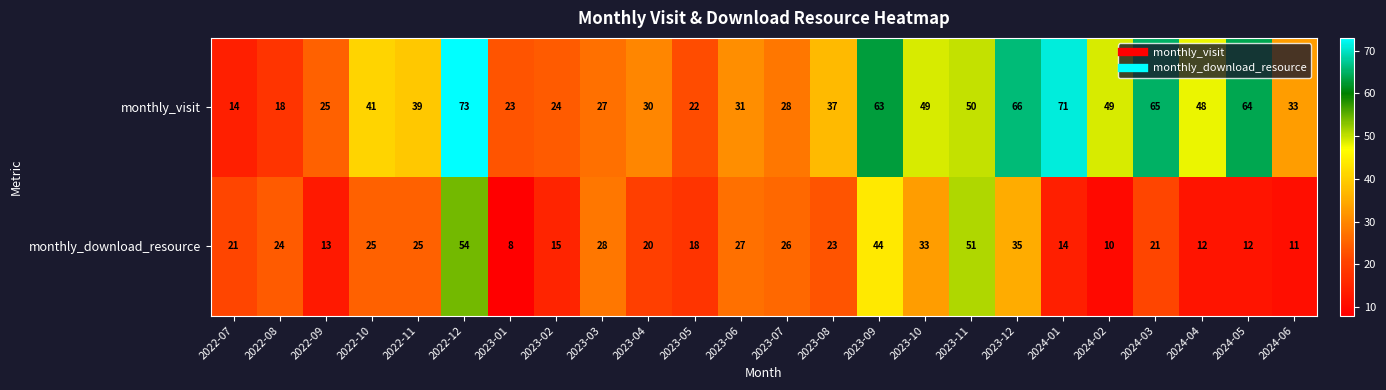

List the series in order of their peak value, highest first.

monthly_visit, monthly_download_resource